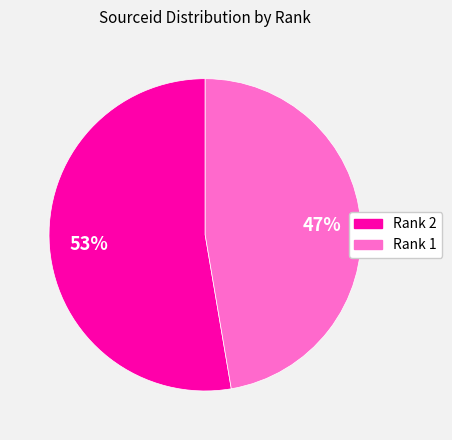

How many slices are in this pie chart?

2